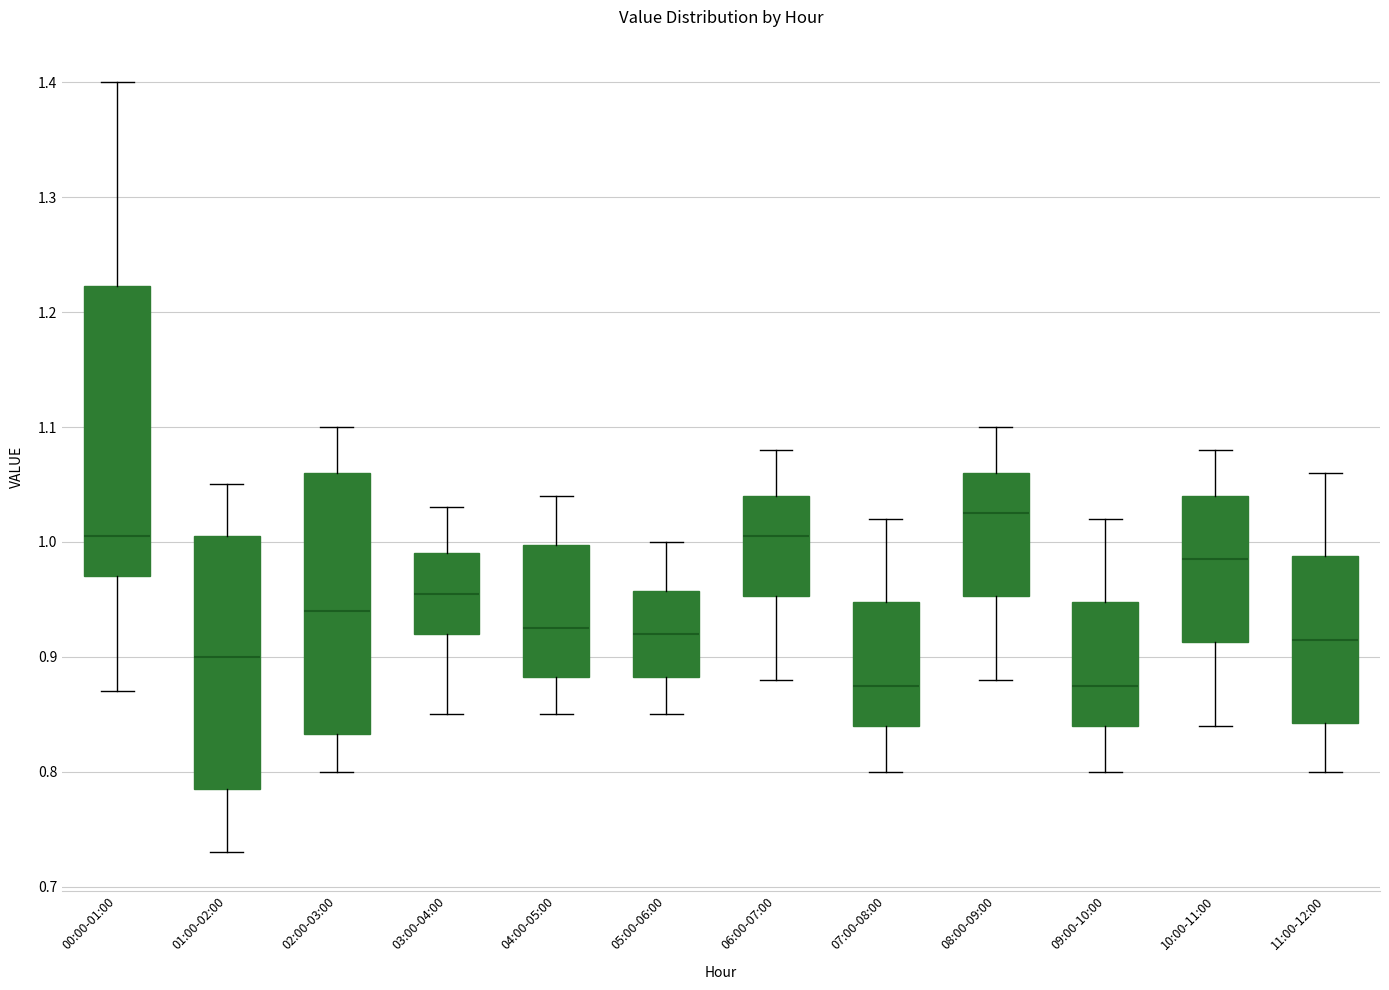

Reading left to right, transcribe this box plot: for each box, give where its median line is, the range the box spans, and where its two whiskers end, as read against the y-axis. The values are not printed on the chart, so give them approximately, as read against the axis.

00:00-01:00: median 1.01, box 0.97 to 1.22, whiskers 0.87 to 1.40
01:00-02:00: median 0.90, box 0.79 to 1.01, whiskers 0.73 to 1.05
02:00-03:00: median 0.94, box 0.83 to 1.06, whiskers 0.80 to 1.10
03:00-04:00: median 0.96, box 0.92 to 0.99, whiskers 0.85 to 1.03
04:00-05:00: median 0.93, box 0.88 to 1.00, whiskers 0.85 to 1.04
05:00-06:00: median 0.92, box 0.88 to 0.96, whiskers 0.85 to 1.00
06:00-07:00: median 1.01, box 0.95 to 1.04, whiskers 0.88 to 1.08
07:00-08:00: median 0.88, box 0.84 to 0.95, whiskers 0.80 to 1.02
08:00-09:00: median 1.03, box 0.95 to 1.06, whiskers 0.88 to 1.10
09:00-10:00: median 0.88, box 0.84 to 0.95, whiskers 0.80 to 1.02
10:00-11:00: median 0.99, box 0.91 to 1.04, whiskers 0.84 to 1.08
11:00-12:00: median 0.92, box 0.84 to 0.99, whiskers 0.80 to 1.06